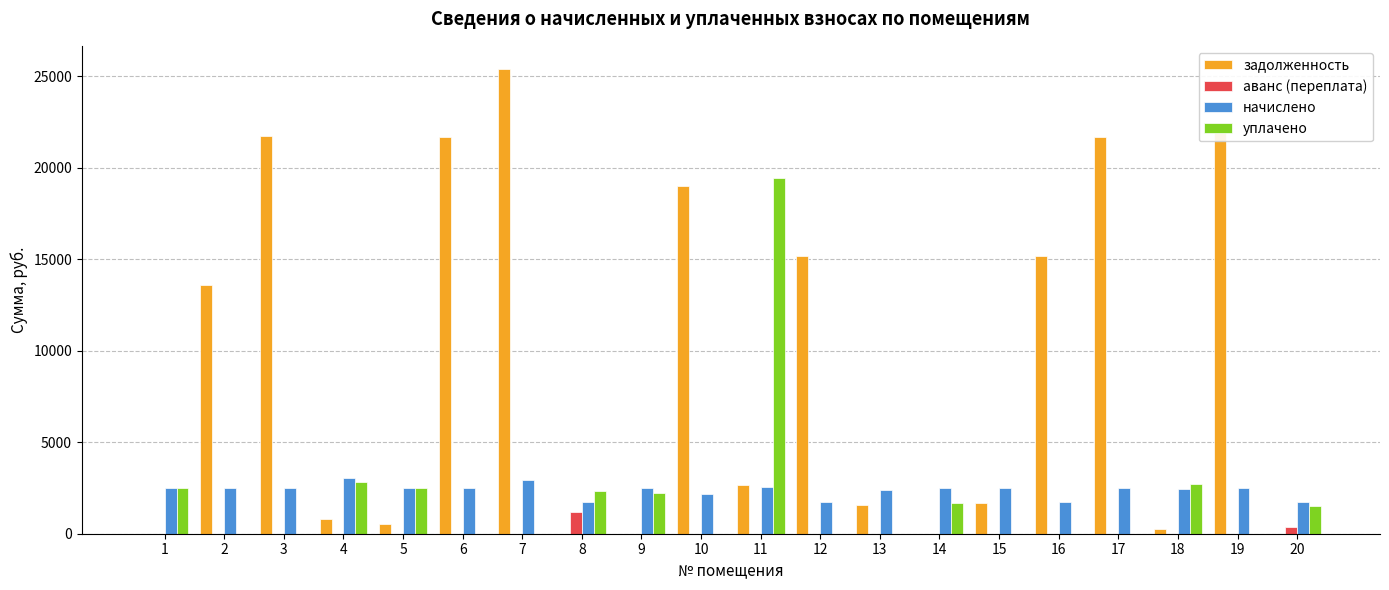

What is the sum of the начислено values at 2 and 3?

4978.4